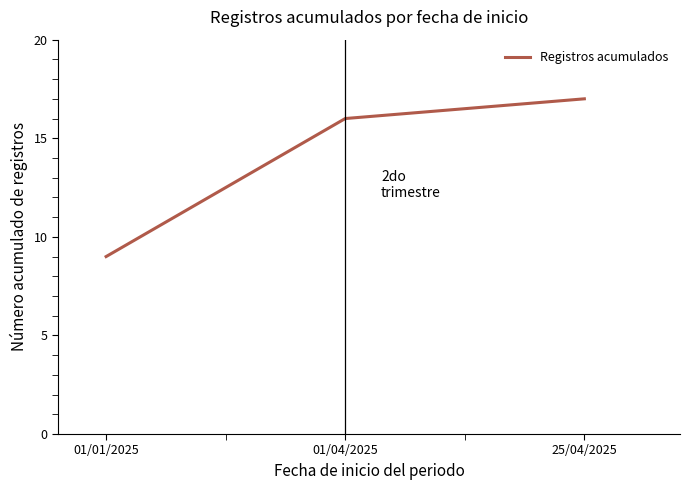

What is the difference between the maximum and minimum values?

8